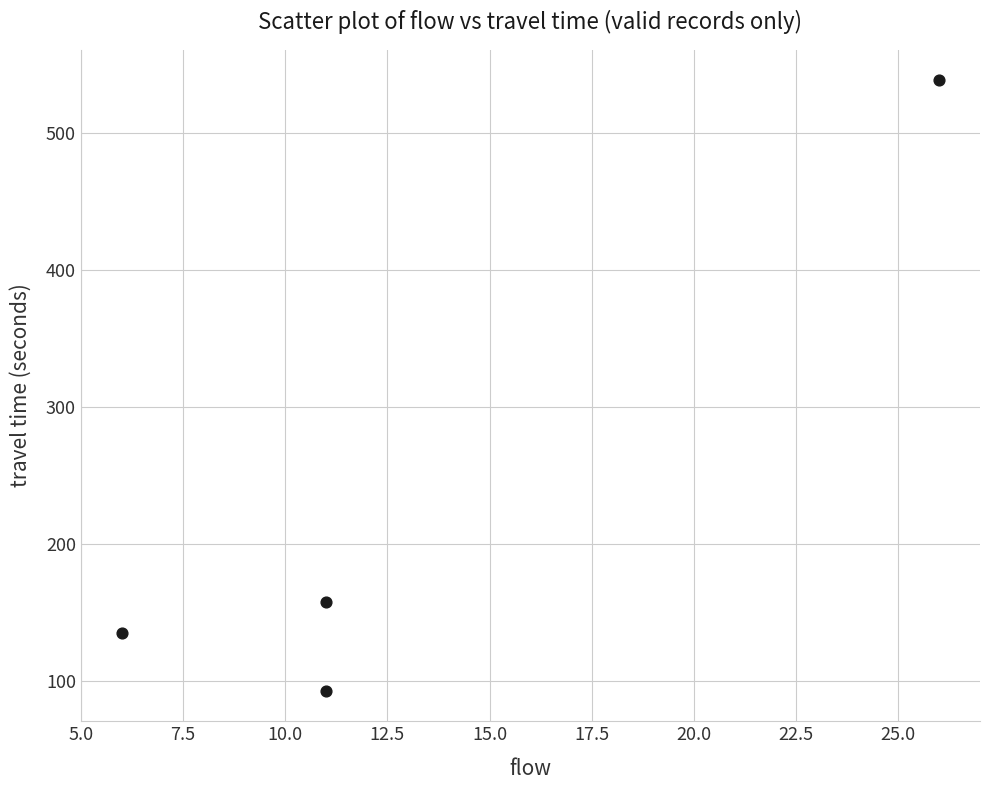

What Y value in the scatter plot is closest to 315?

158